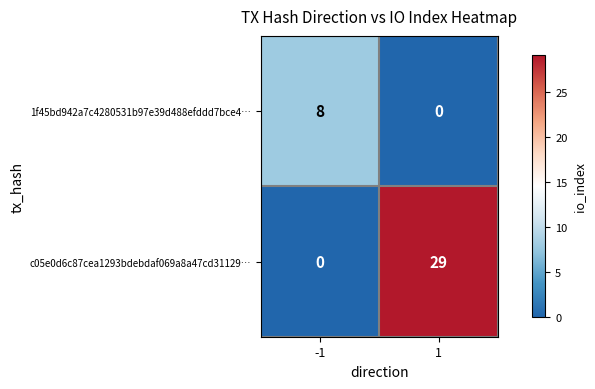

What value does the 1f45bd942a7c4280531b97e39d488efddd7bce4… series have at -1?

8